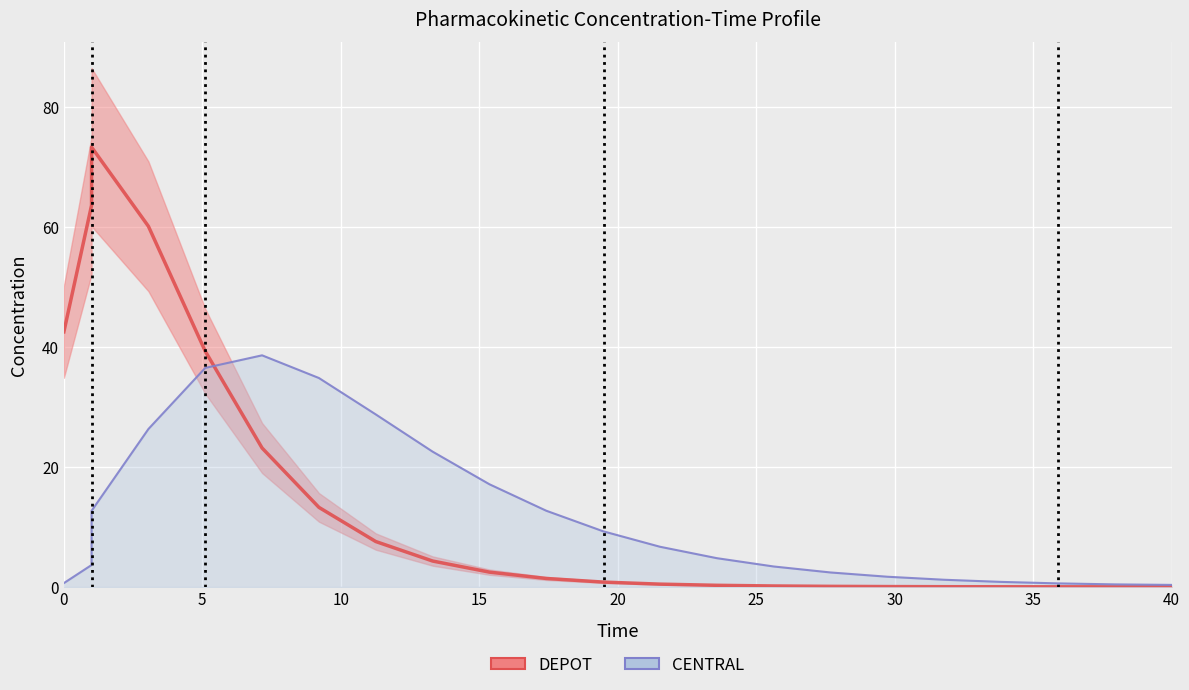

At how many categories does at least one series exceed 68?

1